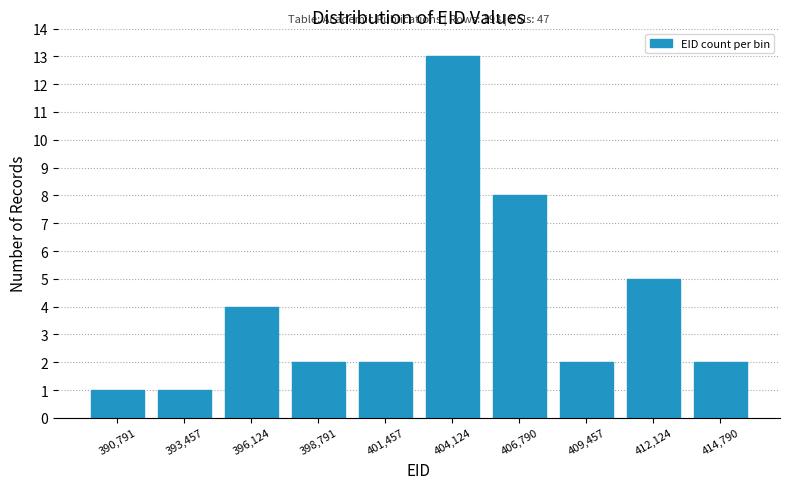

Which range on the x-axis has the tallest bar?

403000 to 405500